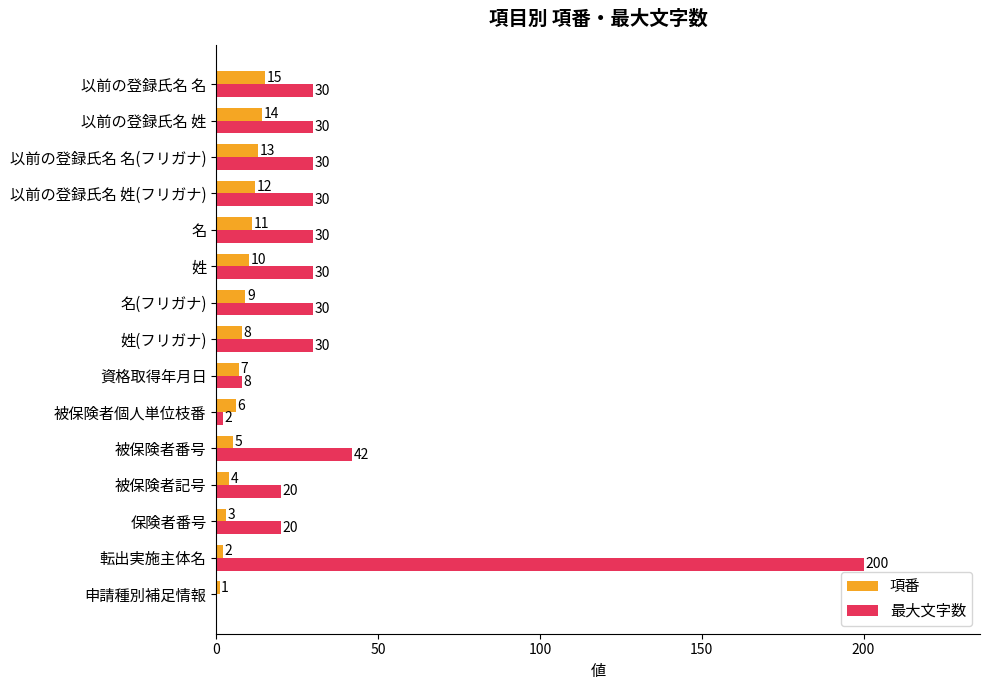

What is the maximum value shown in the chart?

200